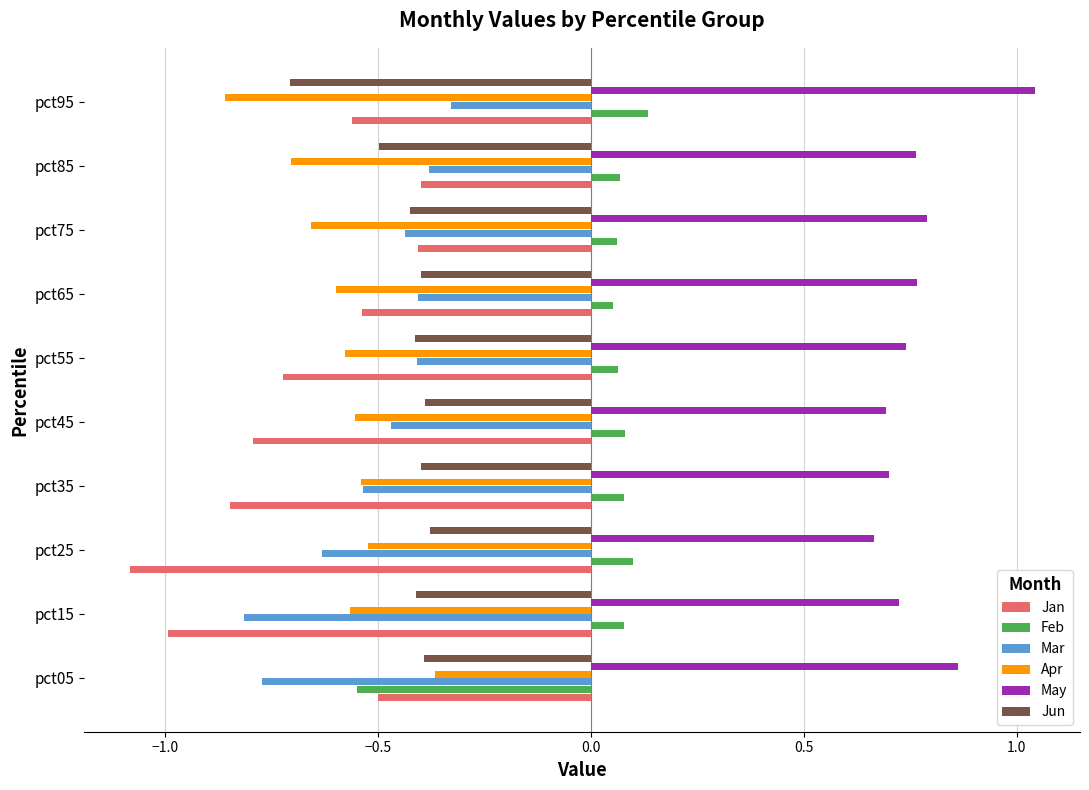

What is the difference between the highest and lowest values at pct55?

1.5